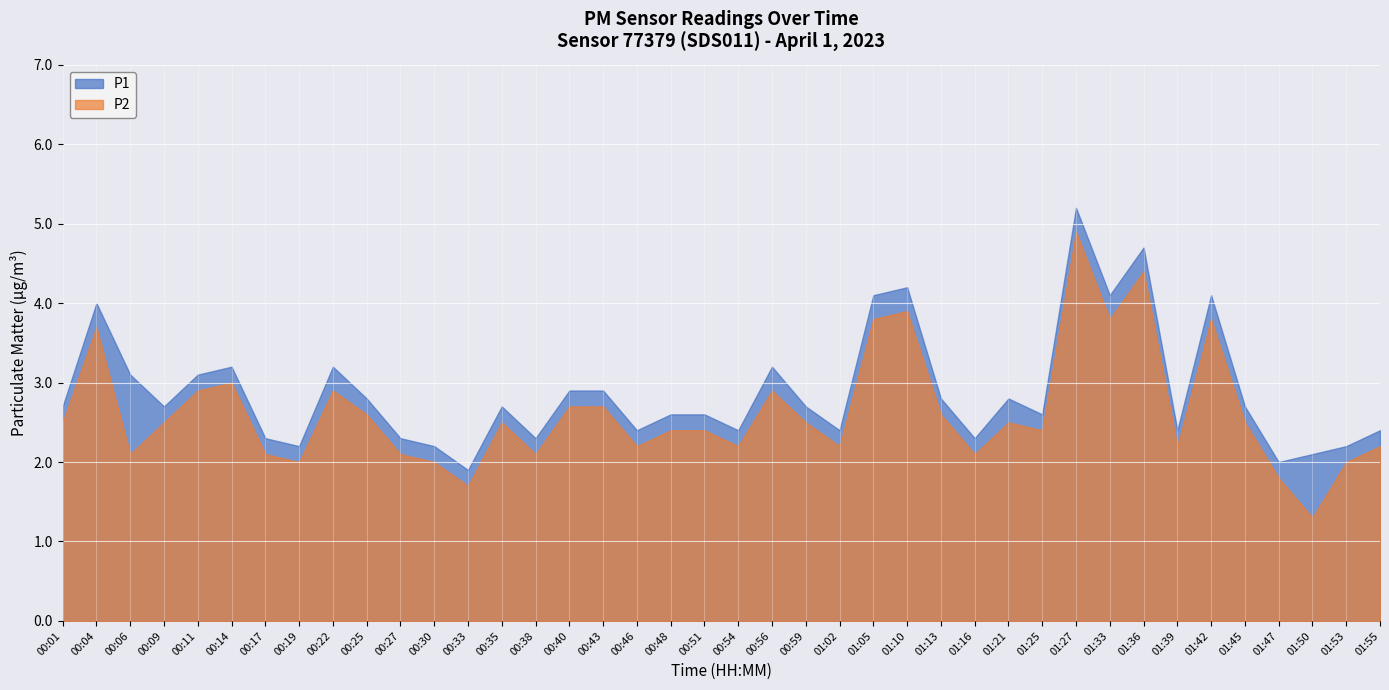

Which has a higher value, 00:17 or 01:45?

01:45